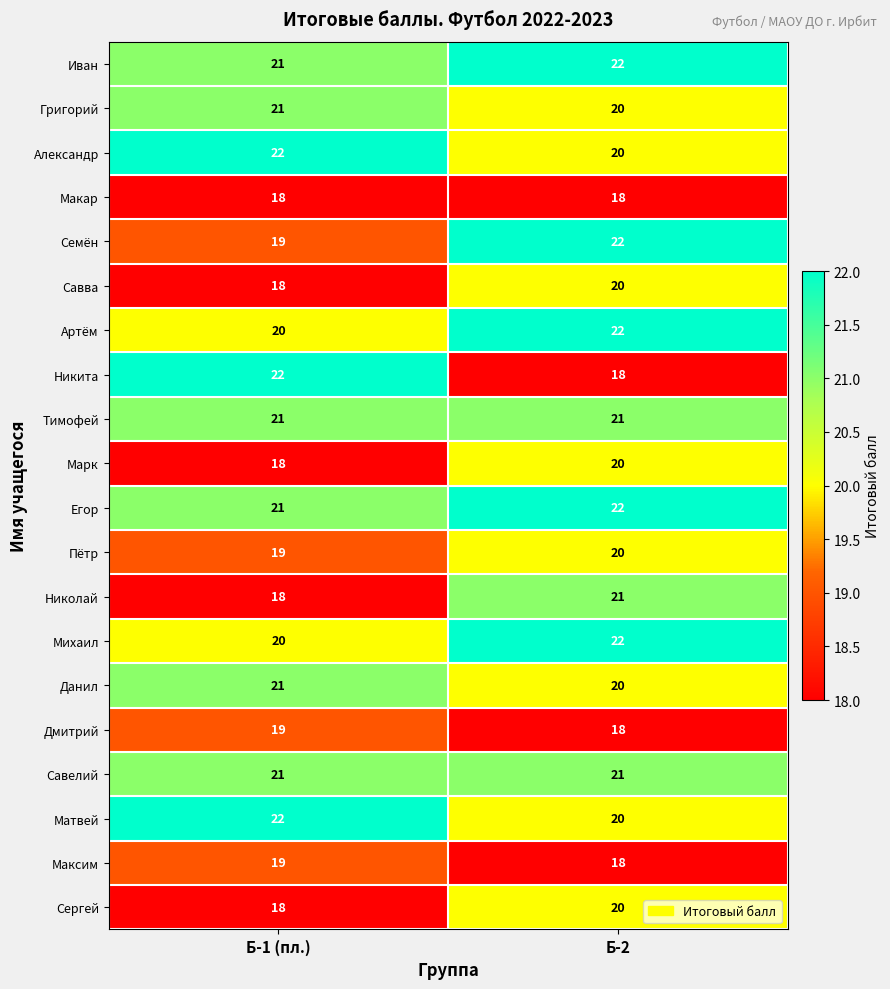

At which label is Семён closest to 20?

Б-1 (пл.)